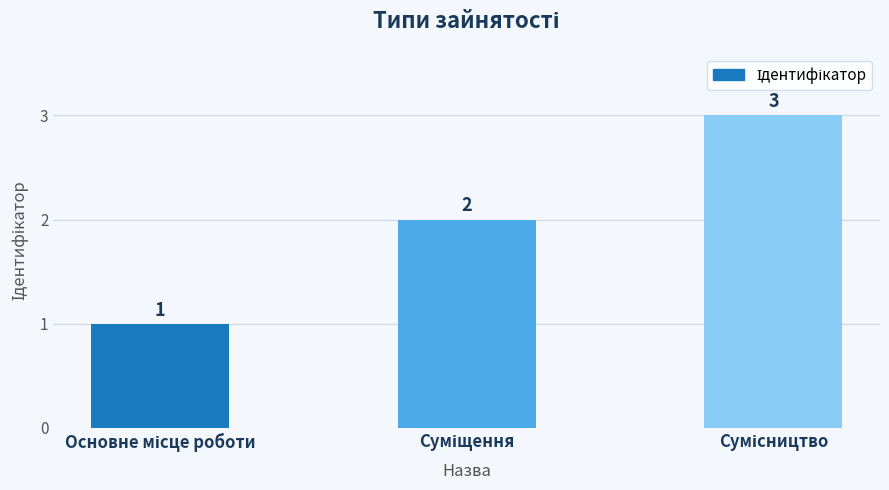

What is the value of the 1st bar from the left?

1